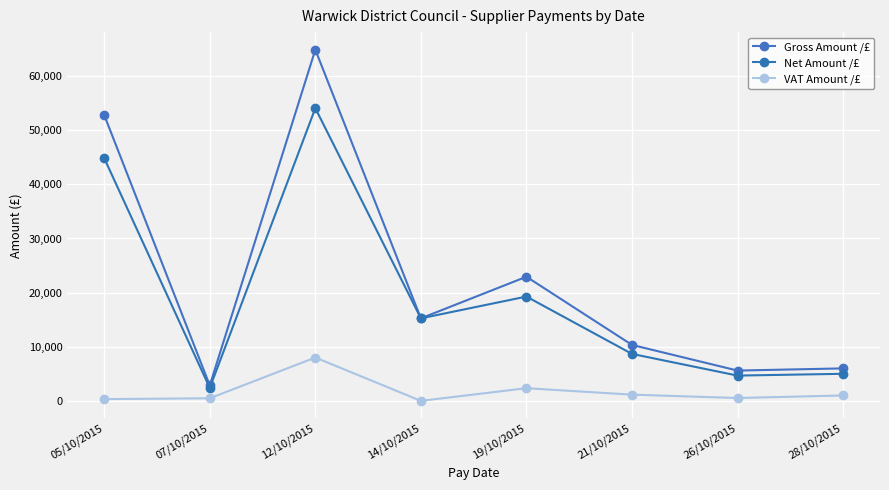

What is the difference between the maximum and minimum values in the Gross Amount /£ series?

62022.8